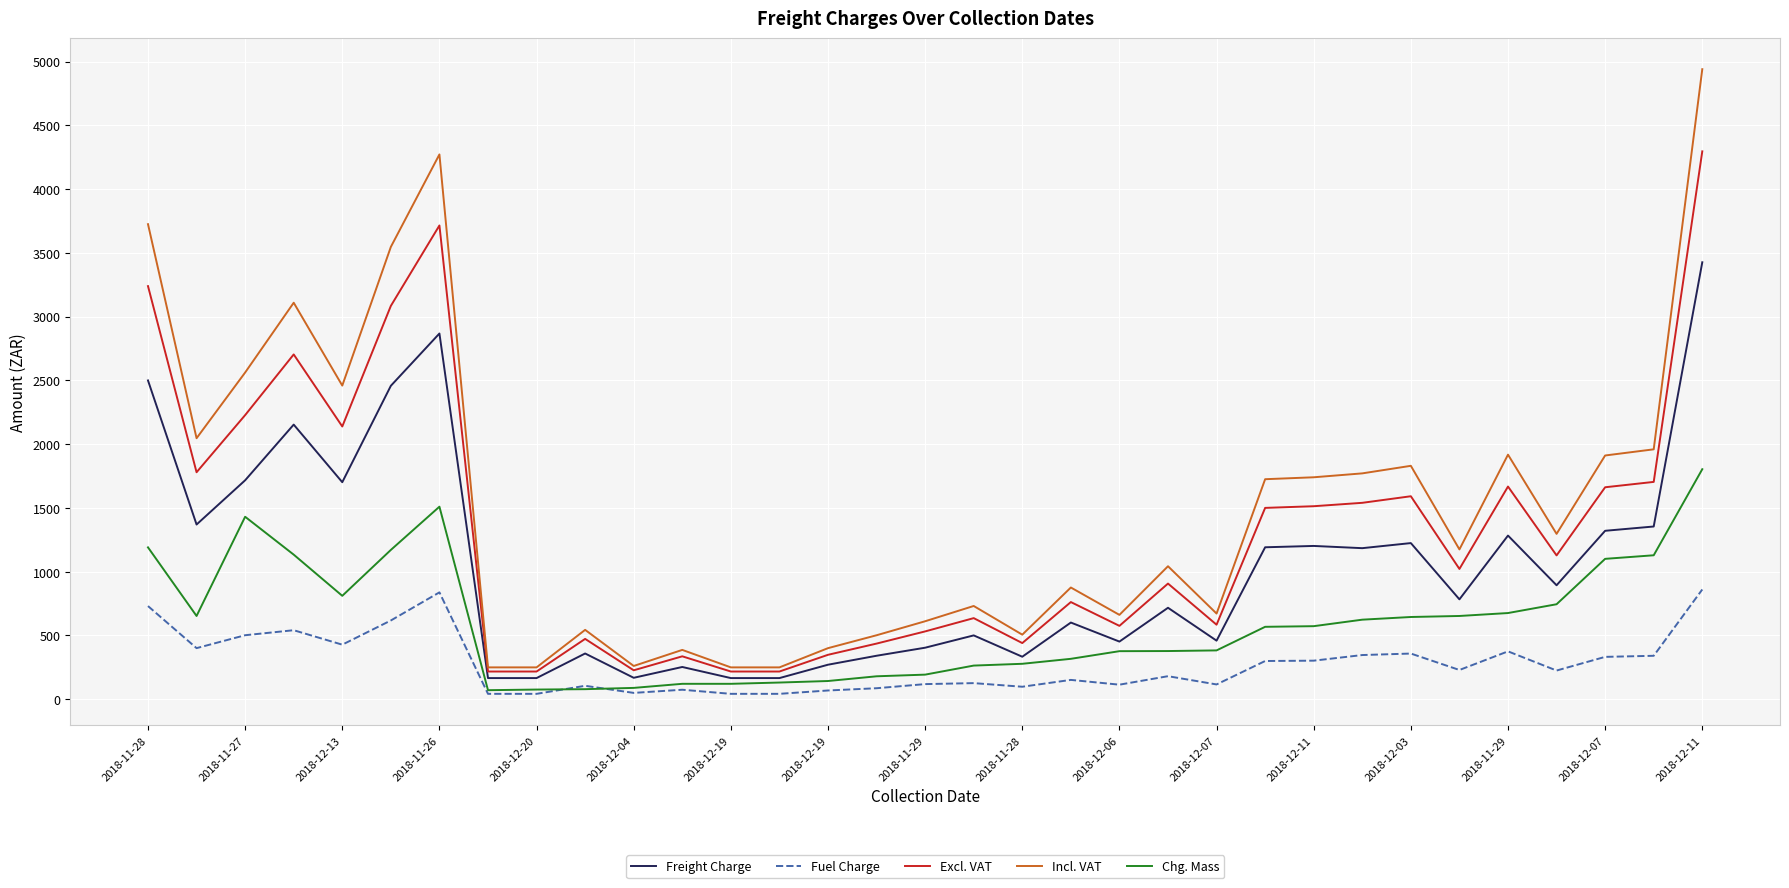

Rank the series by their maximum value, from lowest to highest.

Fuel Charge, Chg. Mass, Freight Charge, Excl. VAT, Incl. VAT